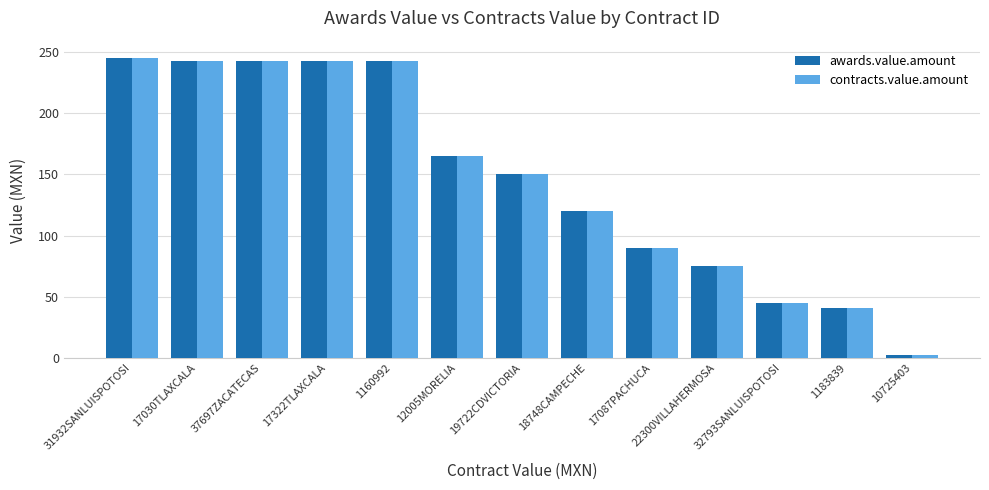

What is the maximum value shown in the chart?

244.8